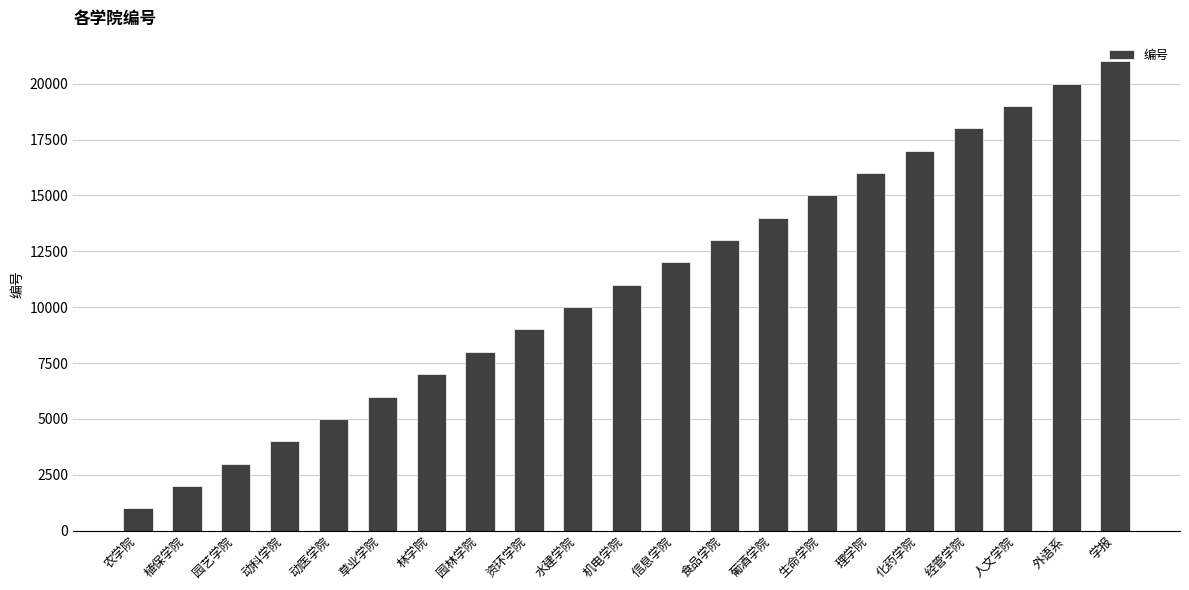

Are the bars horizontal?

No